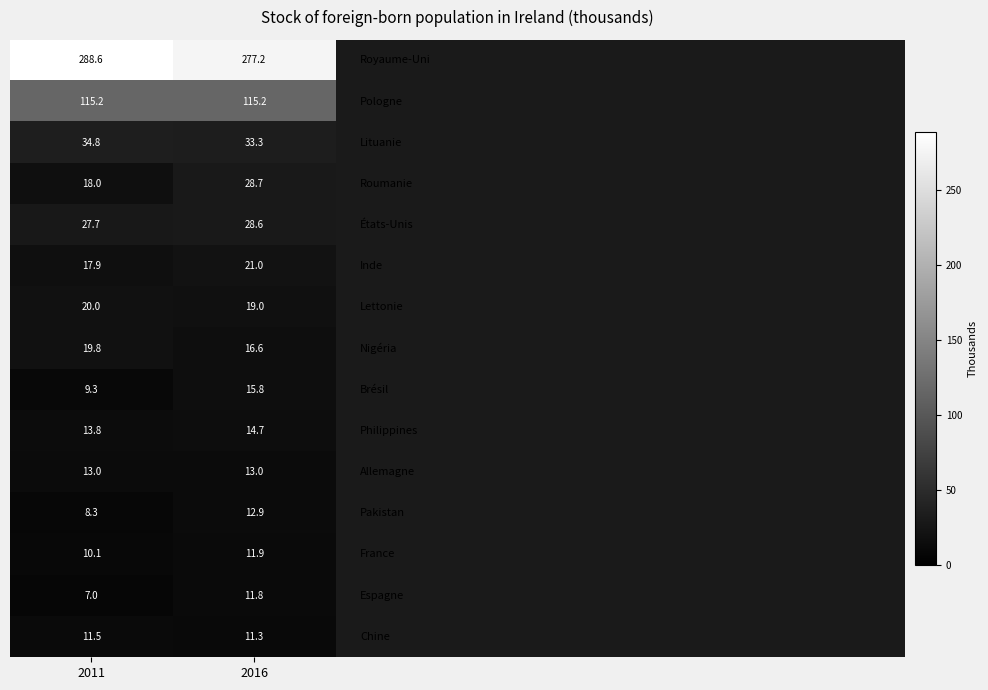

What is the spread (max minus min) of values at 2011?

281.6